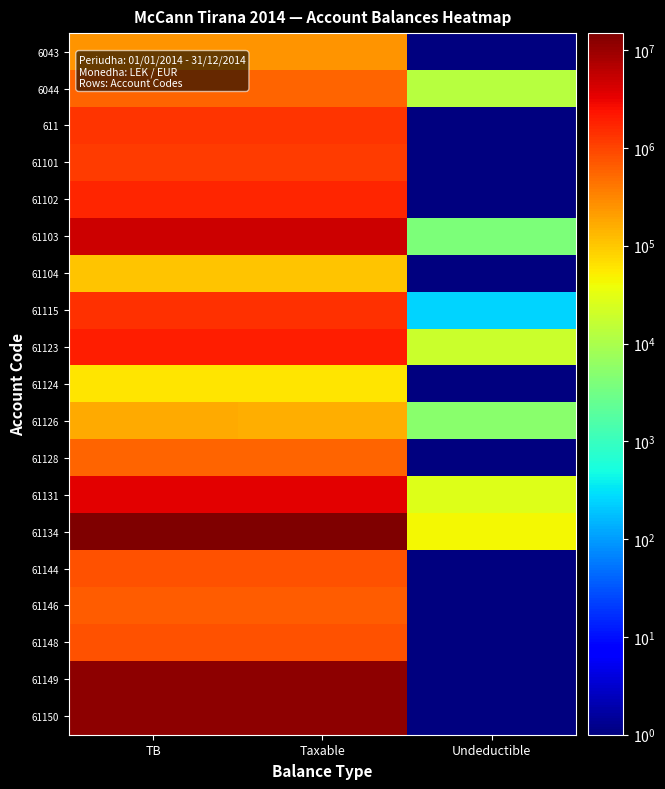

At how many categories does at least one series exceed 11313092?

2